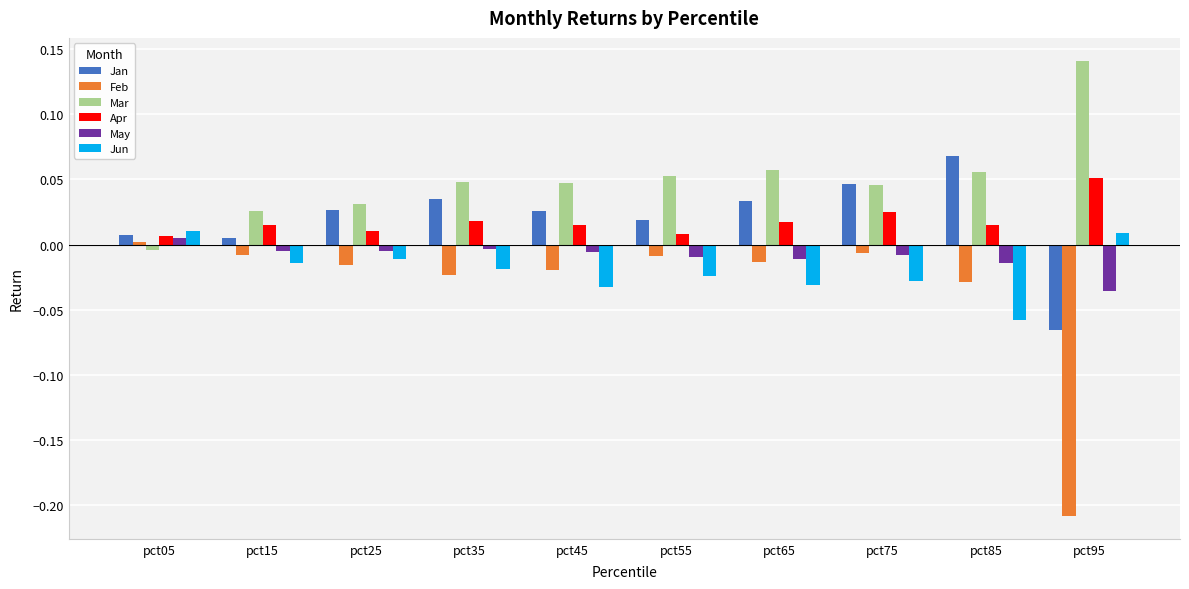

Is the value of Feb at pct35 greater than the value of Mar at pct05?

No